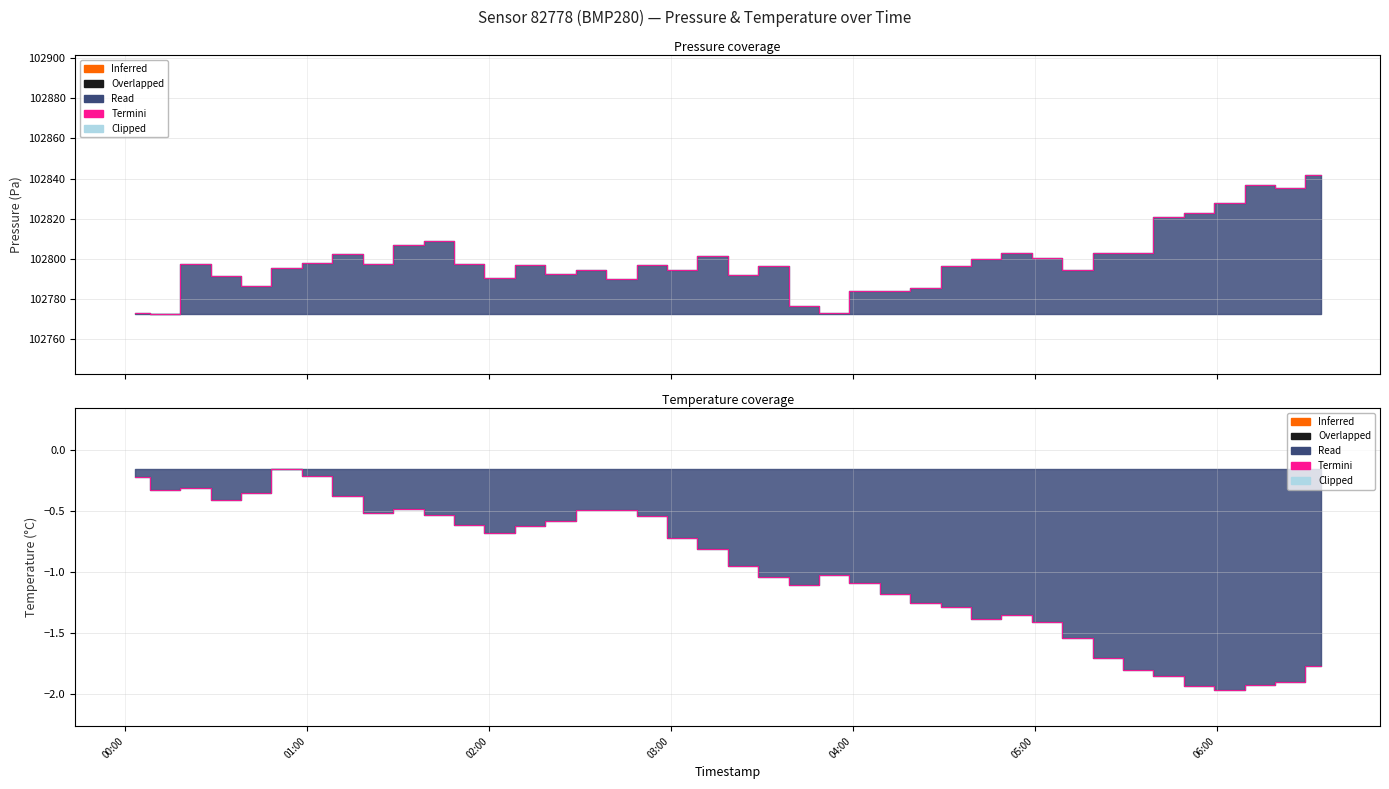

Where is the first local maximum for temperature?

2024-01-30T00:23:10